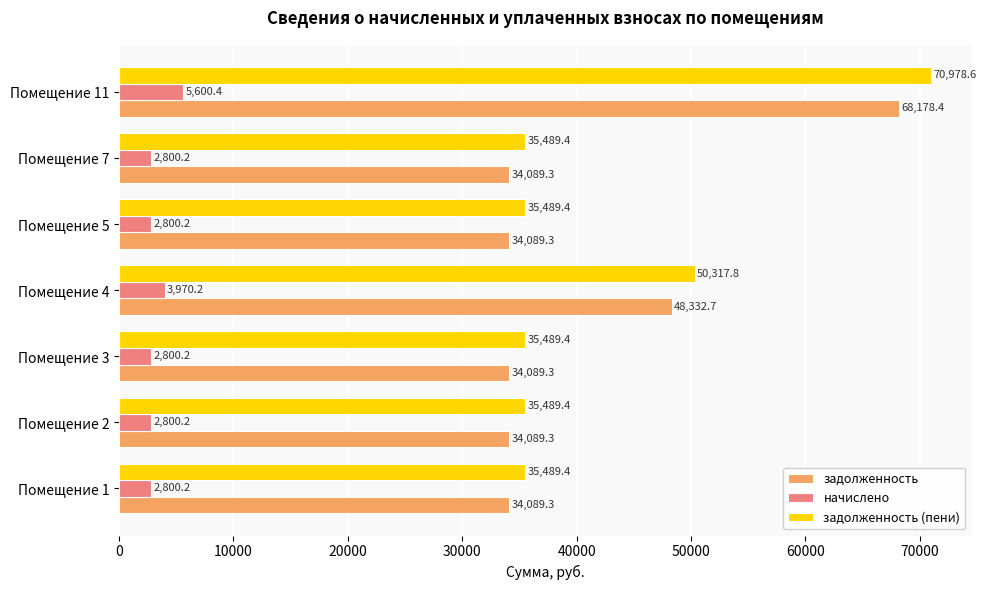

What is the difference between the maximum and minimum values in the задолженность (пени) series?

35489.2